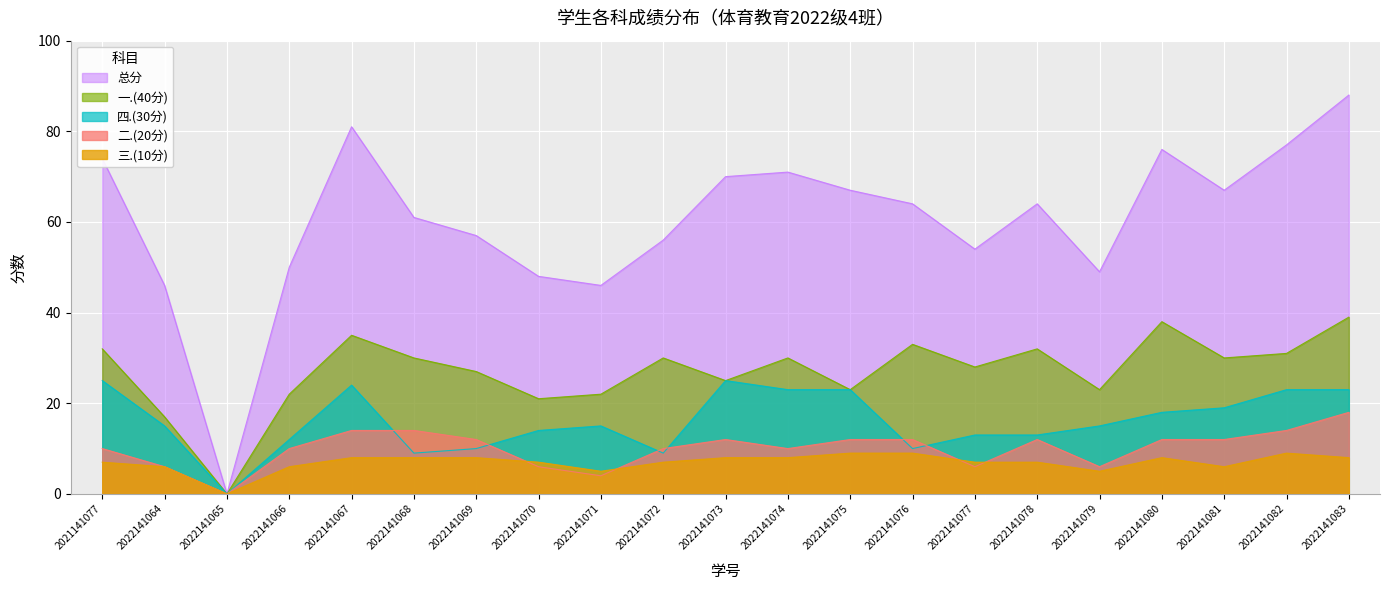

Rank the series at 2022141077 from lowest to highest value.

二.(20分), 三.(10分), 四.(30分), 一.(40分), 总分